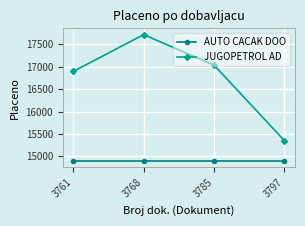

True or false: AUTO CACAK DOO has a value of 4550.0 at 3768.

False